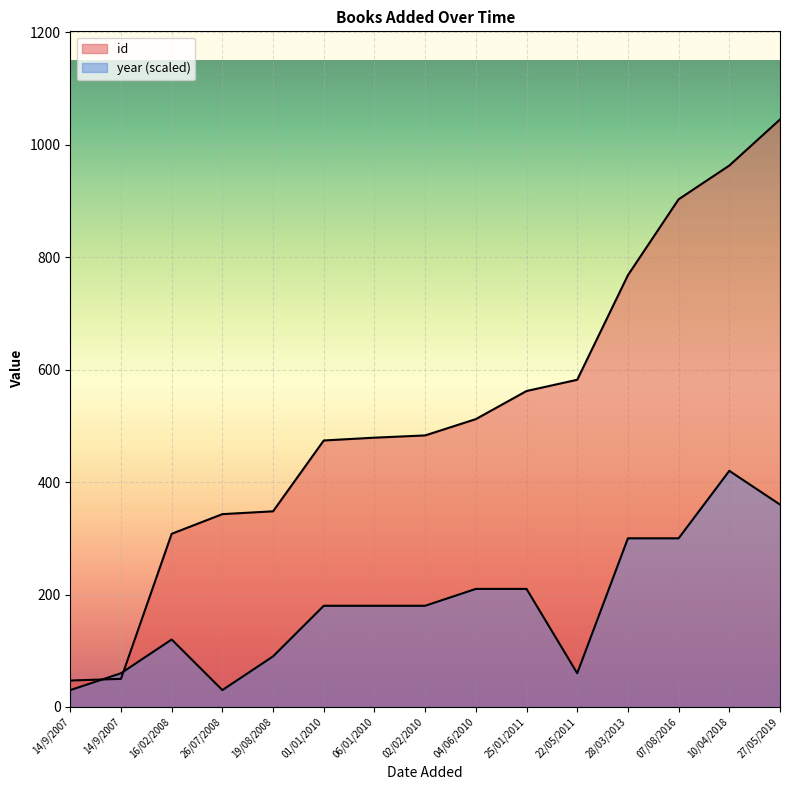

How many lines are shown in the chart?

2